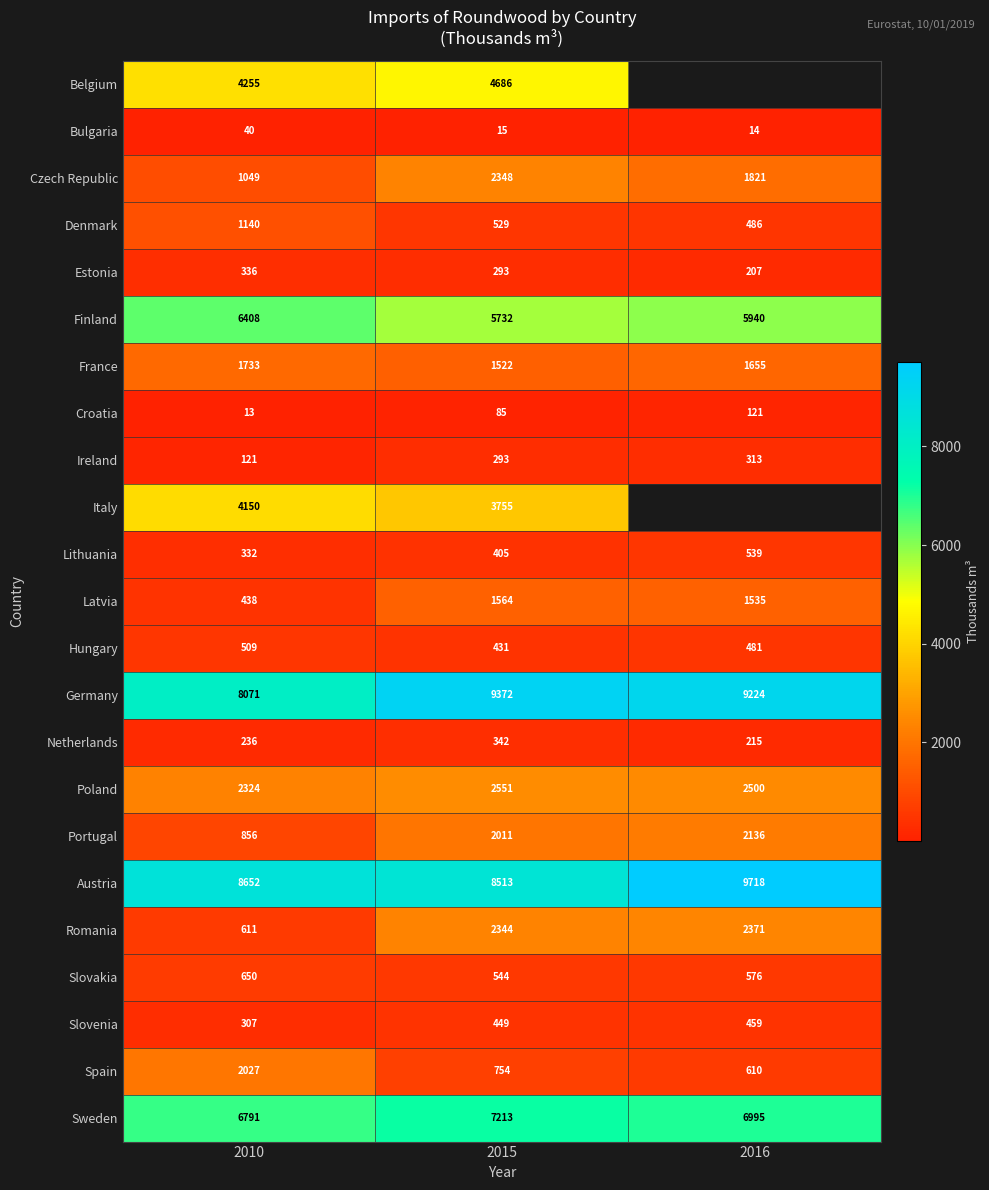

At how many categories does at least one series exceed 1508?

3